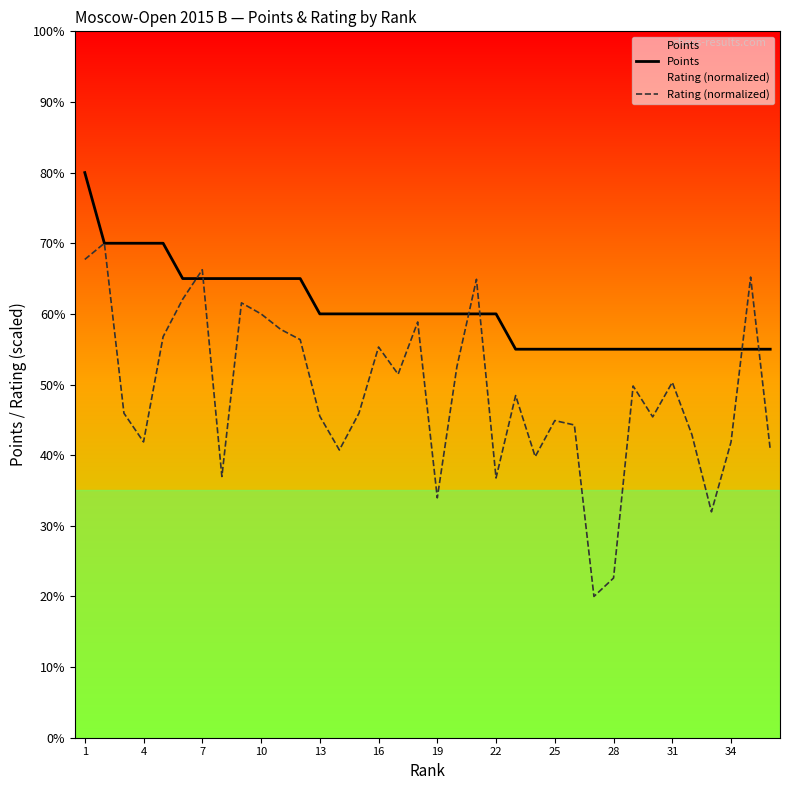

How many lines are shown in the chart?

2